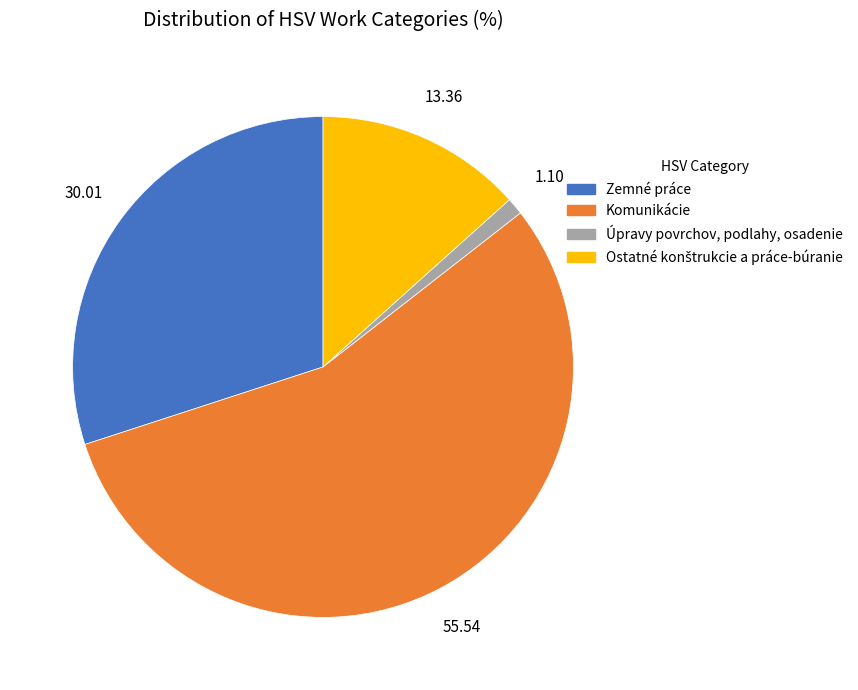

Which category has the biggest portion of the pie?

Komunikácie